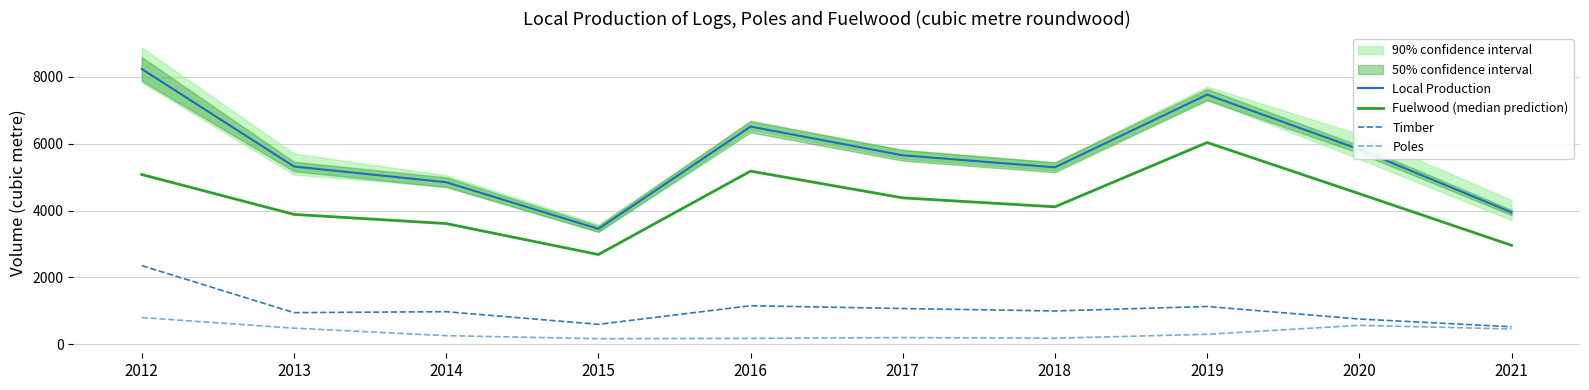

List the series in order of their peak value, lowest first.

Poles, Timber, Fuelwood (median prediction), Local Production